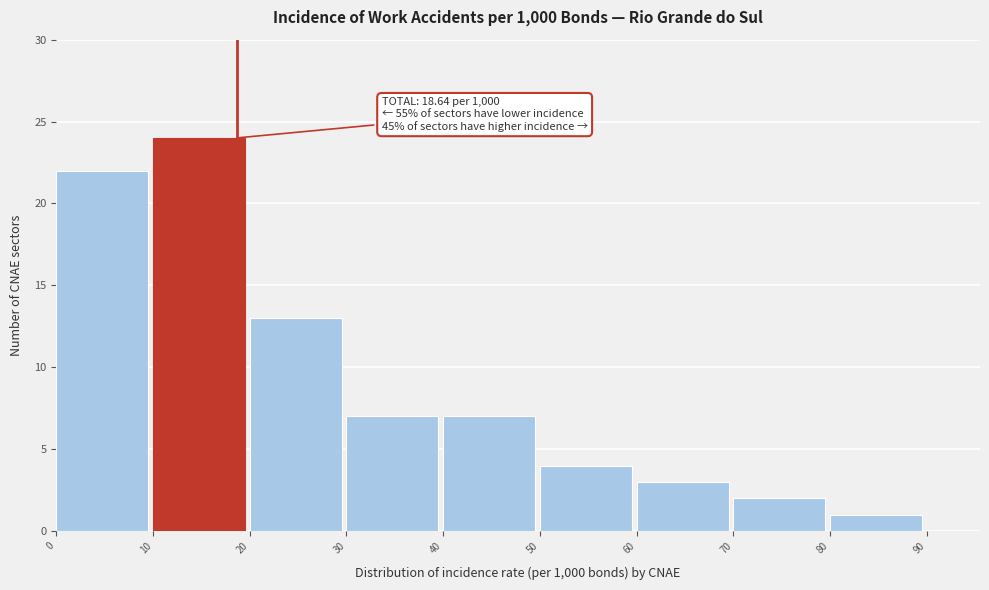

Over which range of the x-axis is the bar tallest?

10 to 20